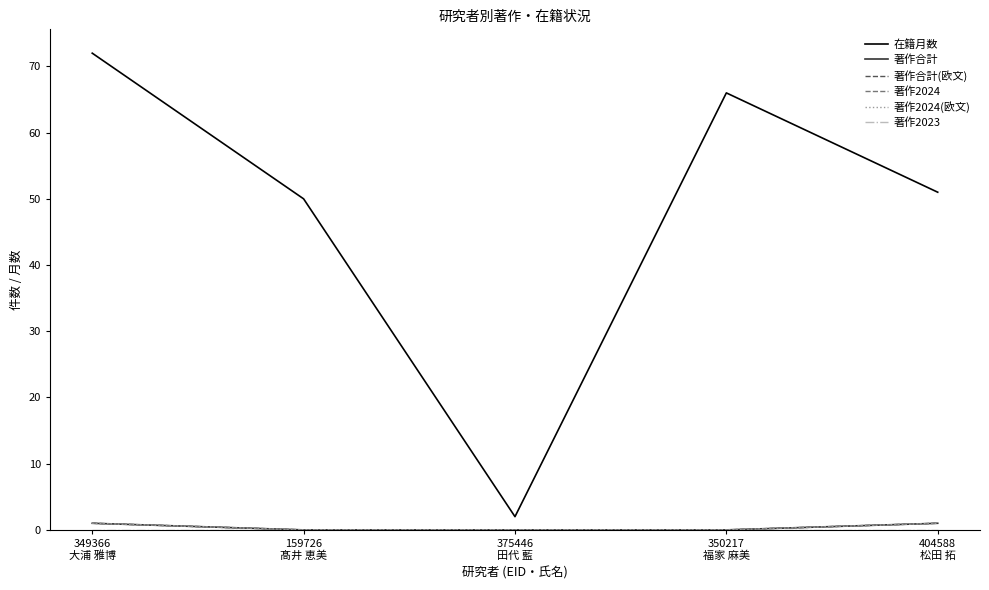

Is it true that 著作合計(欧文) equals 1 at 349366
大浦 雅博?

True